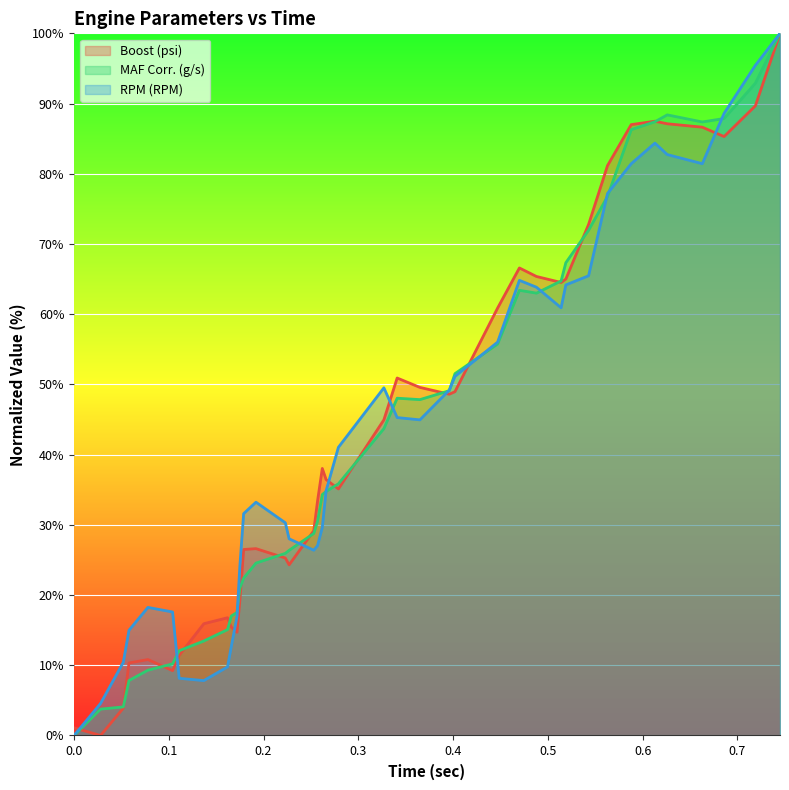

After their last crossing, which series has the higher values: RPM (RPM) or Boost (psi)?

RPM (RPM)